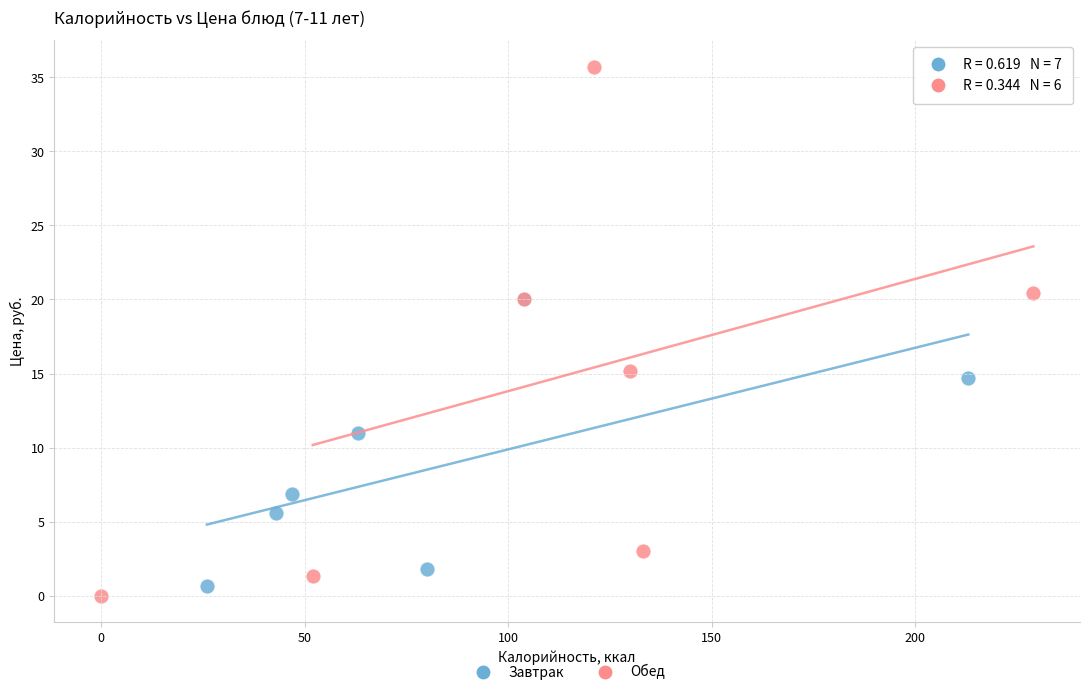

Which series reaches the minimum Y coordinate?

Обед